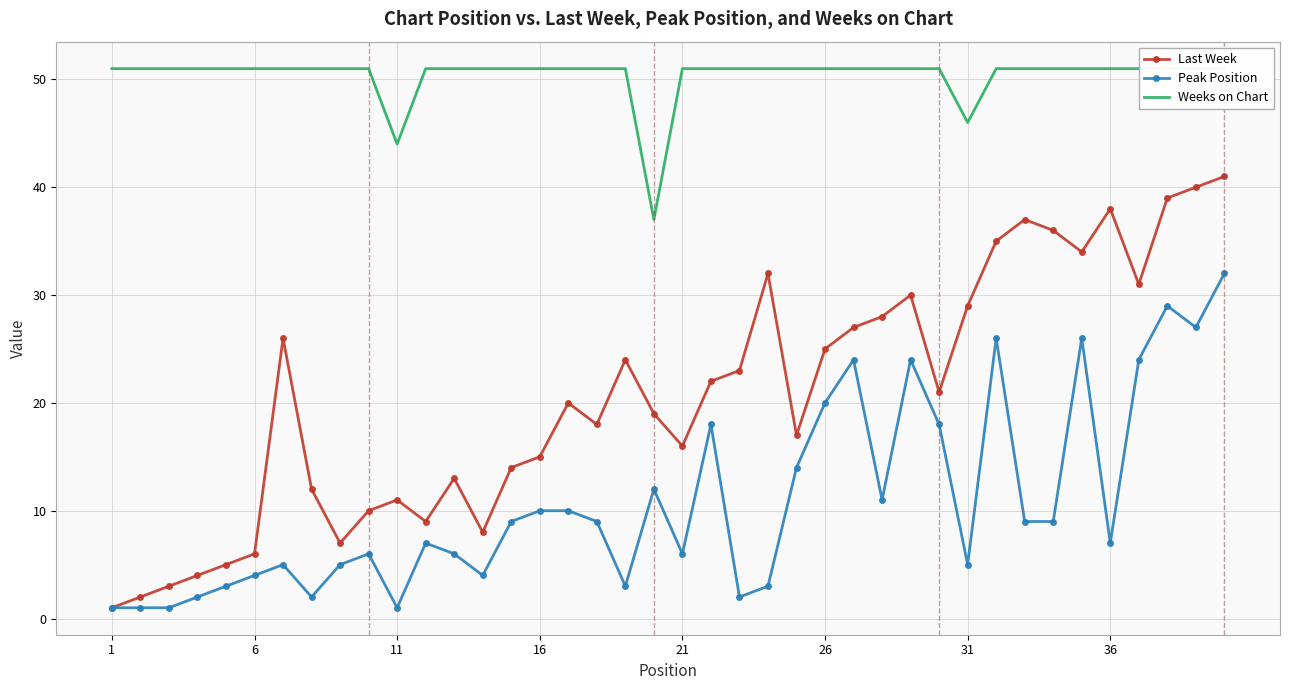

The value of Last Week at 26 is 17. True or false?

False